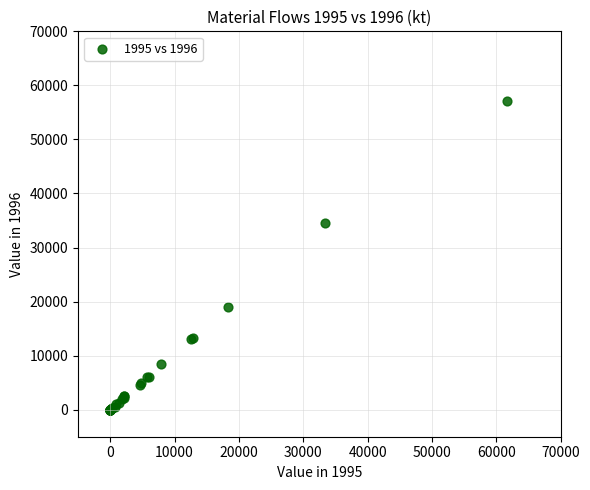

What Y value in the scatter plot is closest to 28593?

34616.4